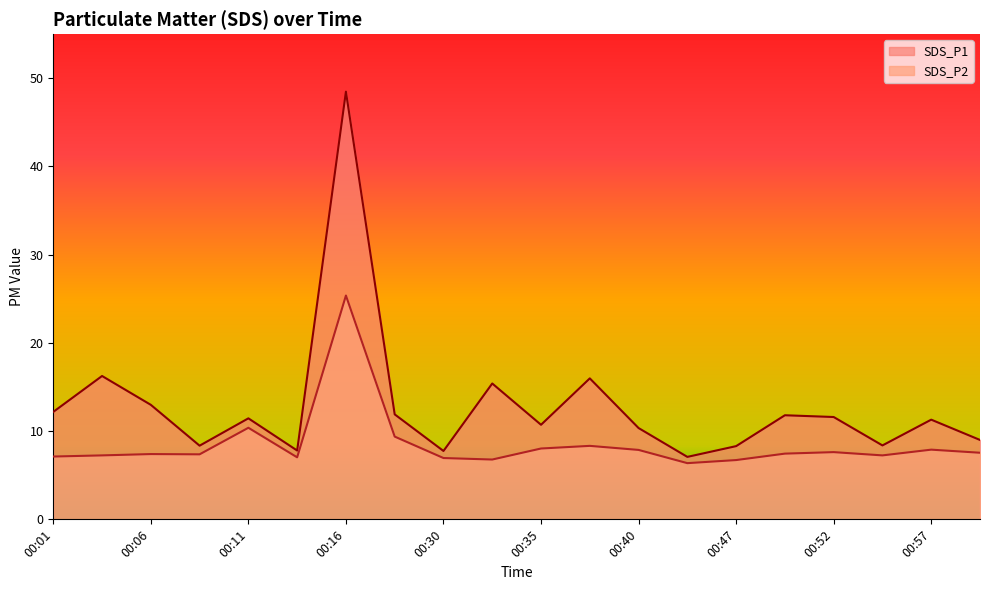

True or false: SDS_P2 and SDS_P1 intersect in this chart.

False